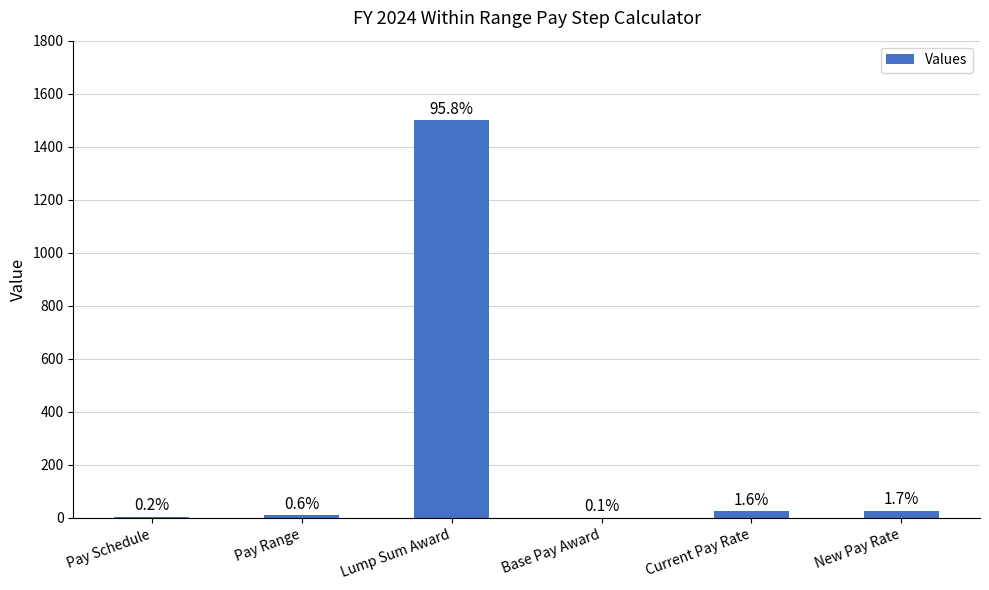

What is the label of the 4th bar from the left?

Base Pay Award